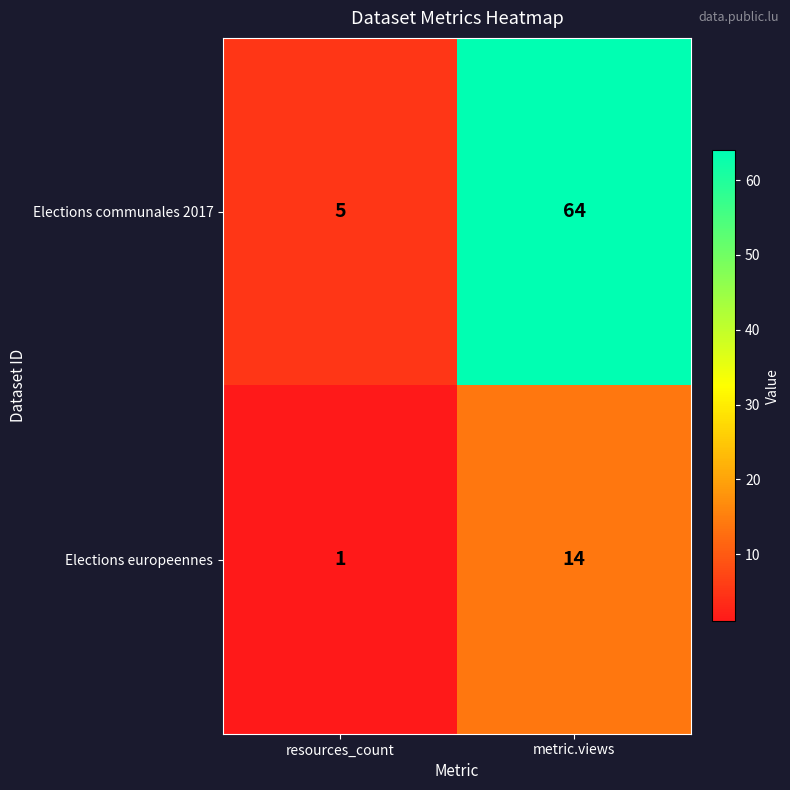

Between resources_count and metric.views, which series saw the biggest shift?

Elections communales 2017